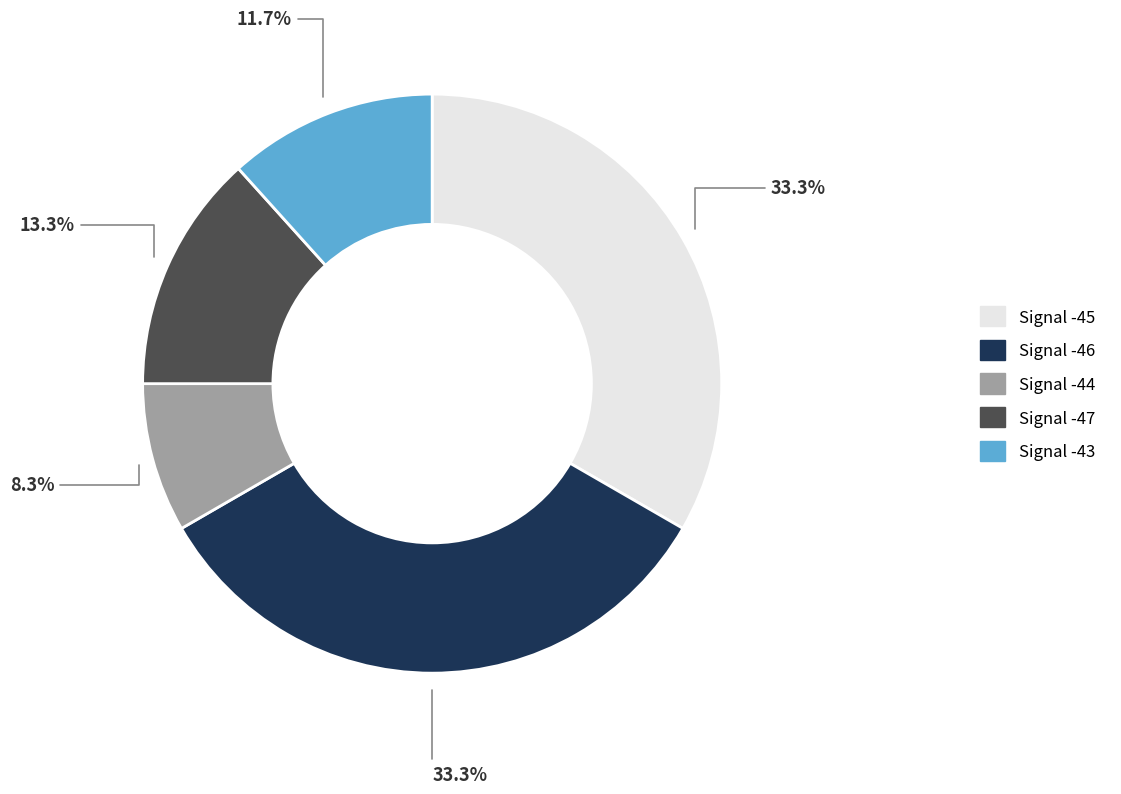

Which slice is the smallest?

Signal -44